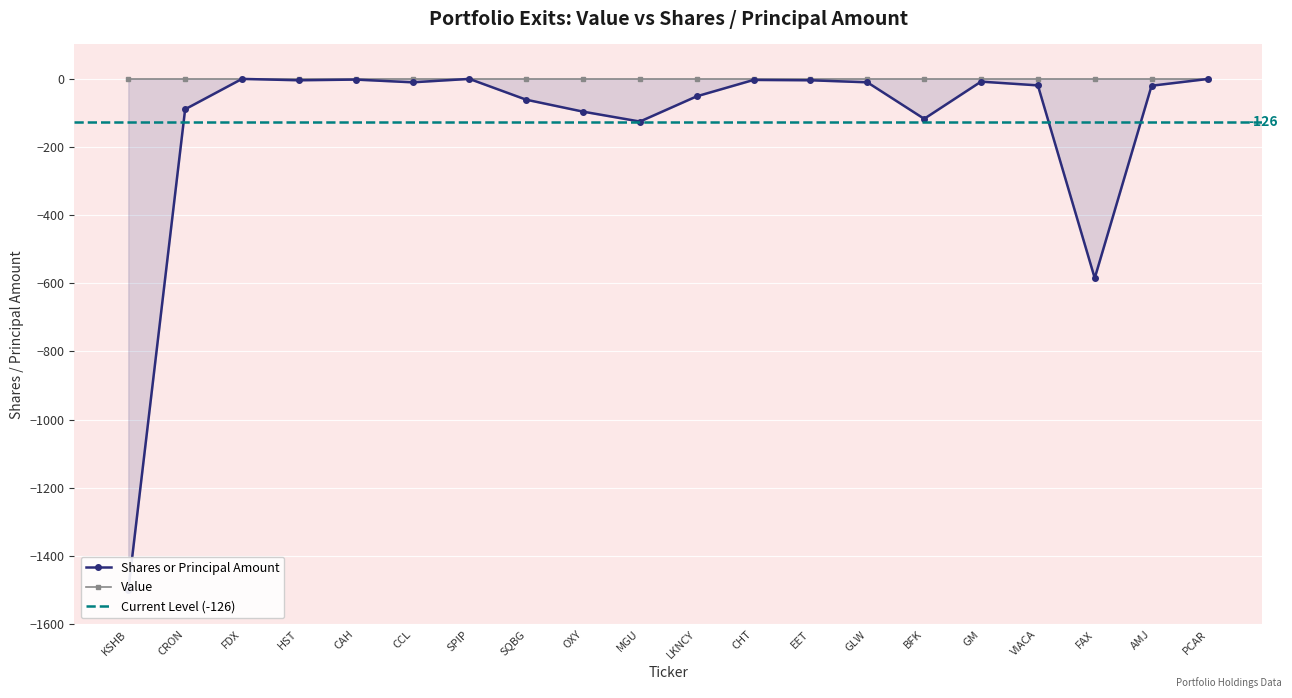

What is the label of the 7th point from the left?

SPIP